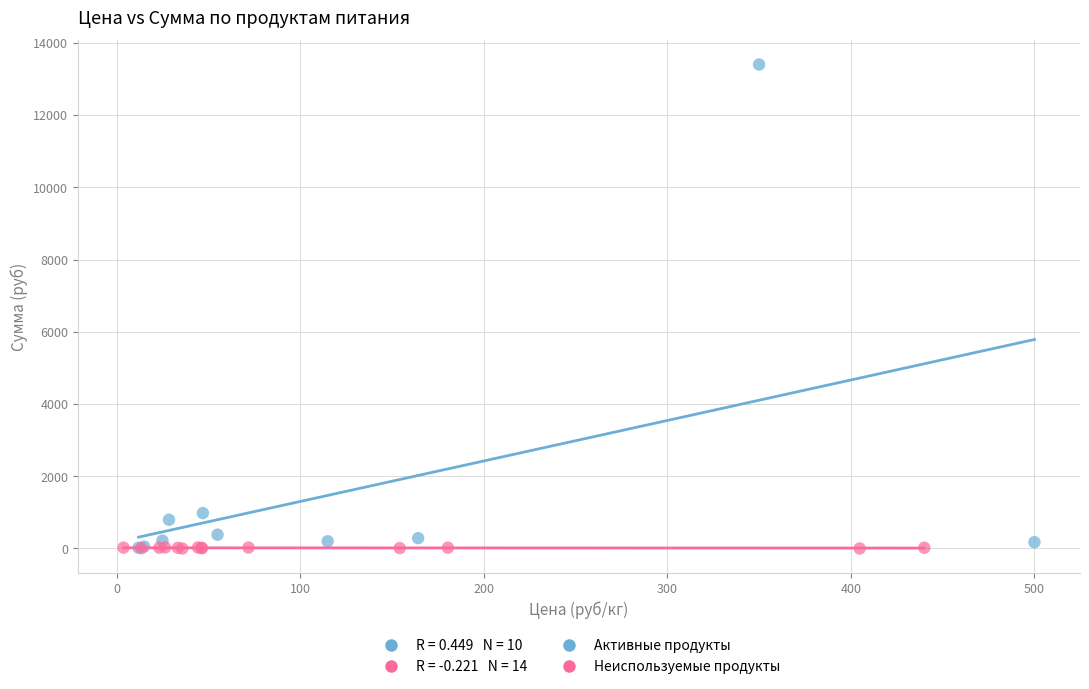

Which series reaches the maximum Y coordinate?

Активные продукты